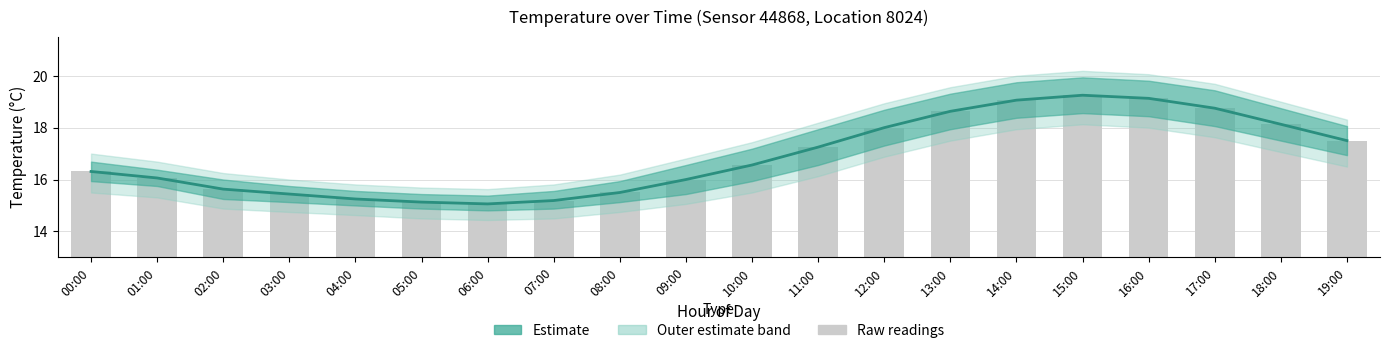

Reading left to right, transcribe all the data shown in this chart.

Estimate (mid): 00:00=16.3	01:00=16.1	02:00=15.6	03:00=15.4	04:00=15.2	05:00=15.1	06:00=15.1	07:00=15.2	08:00=15.5	09:00=16.0	10:00=16.6	11:00=17.2	12:00=18.0	13:00=18.6	14:00=19.1	15:00=19.2	16:00=19.1	17:00=18.8	18:00=18.1	19:00=17.5
Raw readings: 00:00=16.3	01:00=16.1	02:00=15.6	03:00=15.4	04:00=15.2	05:00=15.1	06:00=15.1	07:00=15.2	08:00=15.5	09:00=16.0	10:00=16.6	11:00=17.2	12:00=18.0	13:00=18.6	14:00=19.1	15:00=19.2	16:00=19.1	17:00=18.8	18:00=18.1	19:00=17.5